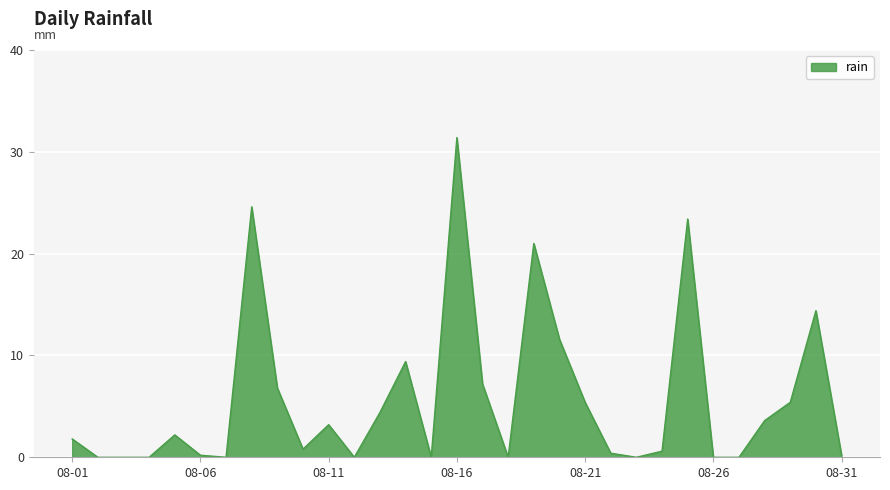

What is the greatest value displayed?

31.4